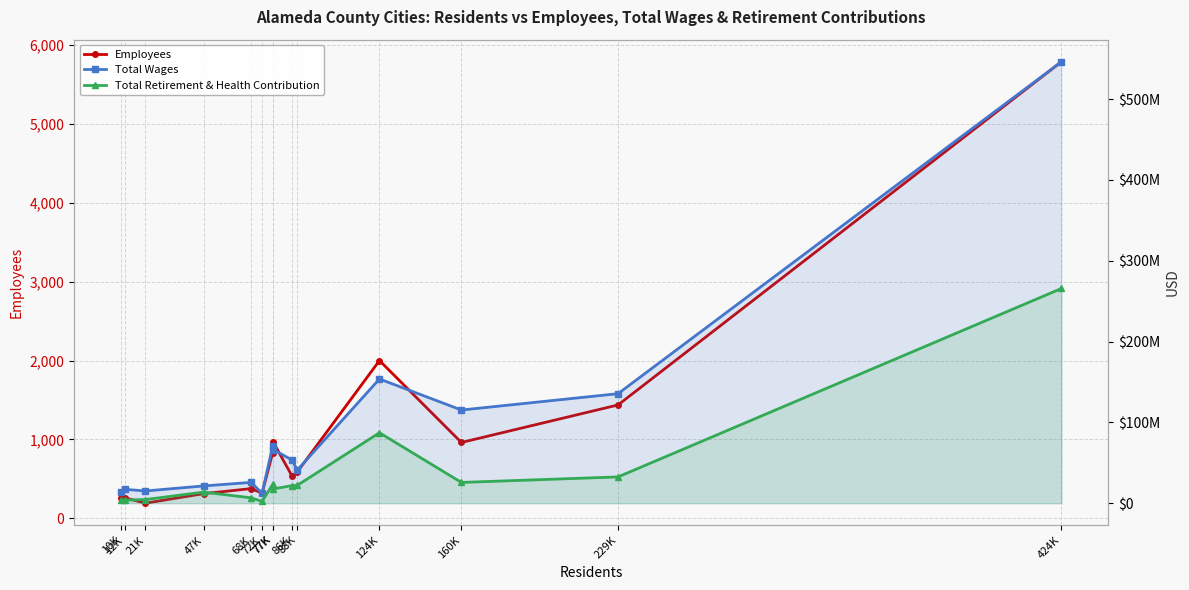

At 160K, list the series in order from largest to smallest.

Total Wages, Total Retirement & Health Contribution, Employees